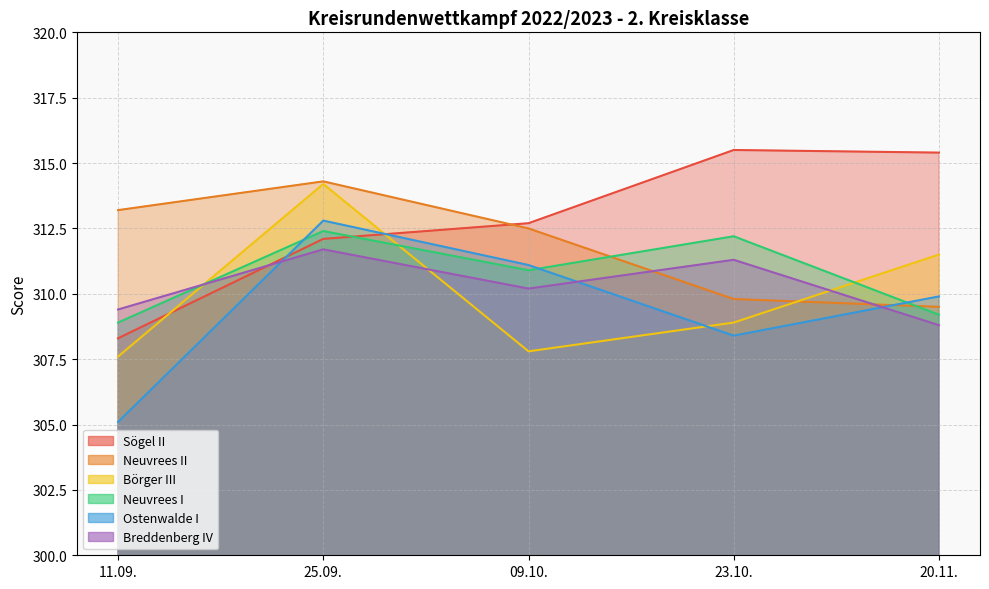

Rank the series by their maximum value, from lowest to highest.

Breddenberg IV, Neuvrees I, Ostenwalde I, Börger III, Neuvrees II, Sögel II